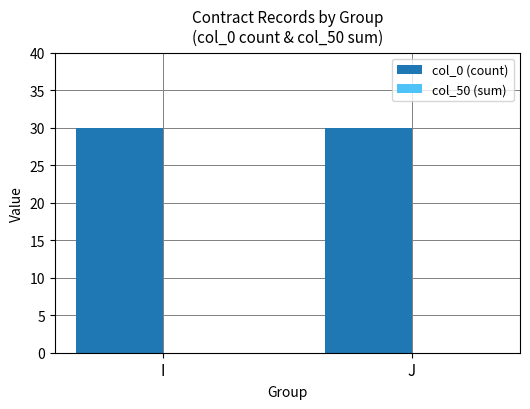

At how many categories does at least one series exceed 28?

2